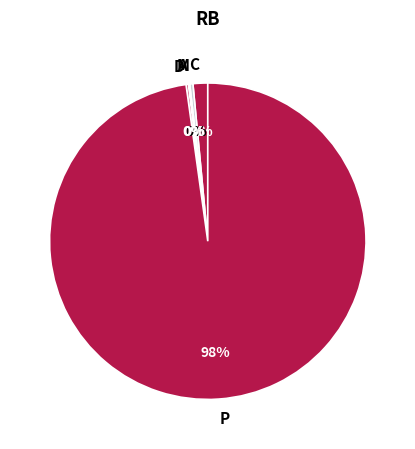

Which category has the biggest portion of the pie?

P